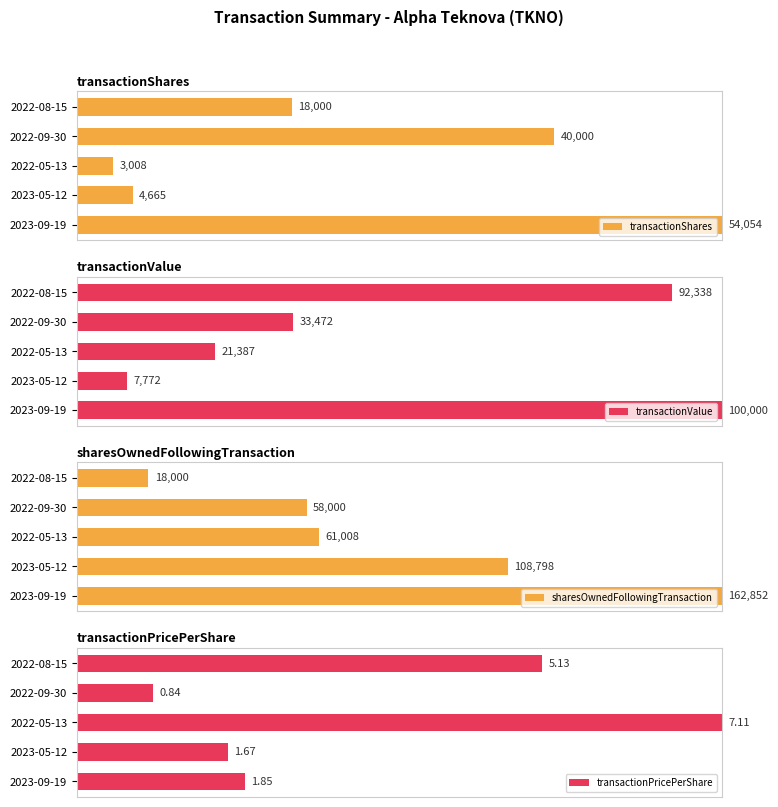

What are all the series names shown in the legend?

transactionShares, transactionValue, sharesOwnedFollowingTransaction, transactionPricePerShare